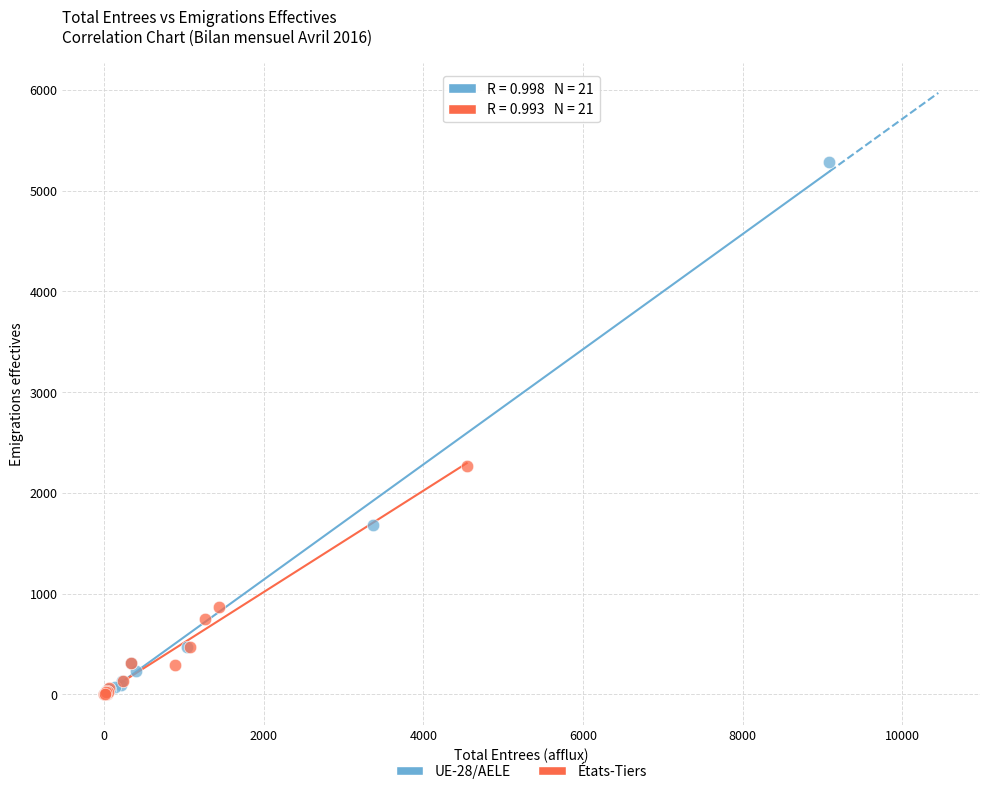

Which series reaches the maximum Y coordinate?

UE-28/AELE